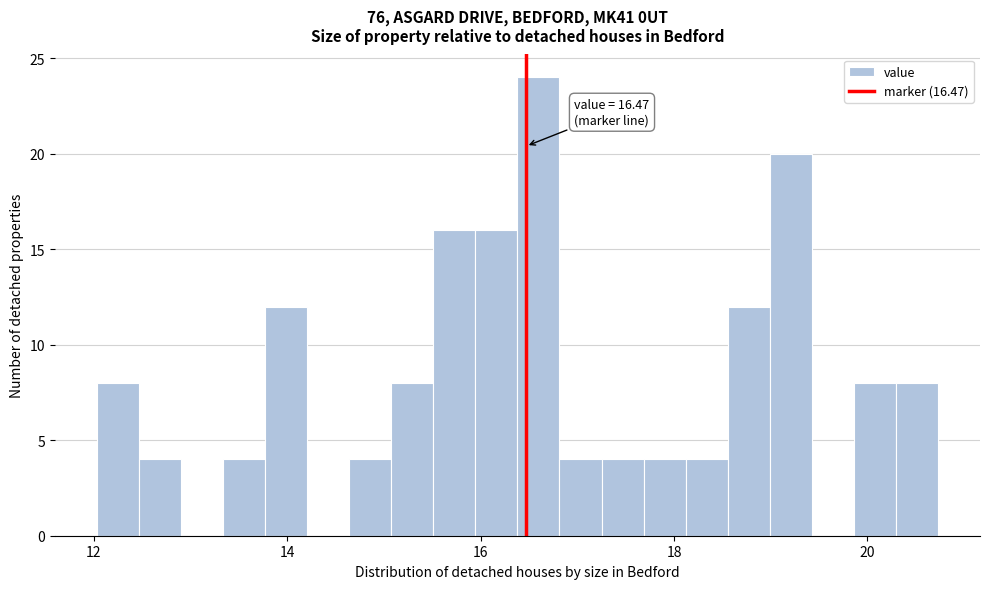

Around what value on the x-axis is the tallest bar? Give the approximate position of its centre, as read against the axis.

16.6